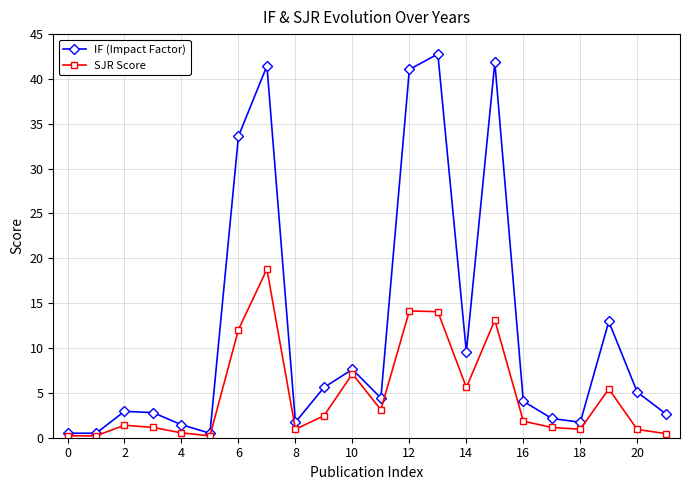

What is the value of the SJR Score point at the 21st from the left?

0.9